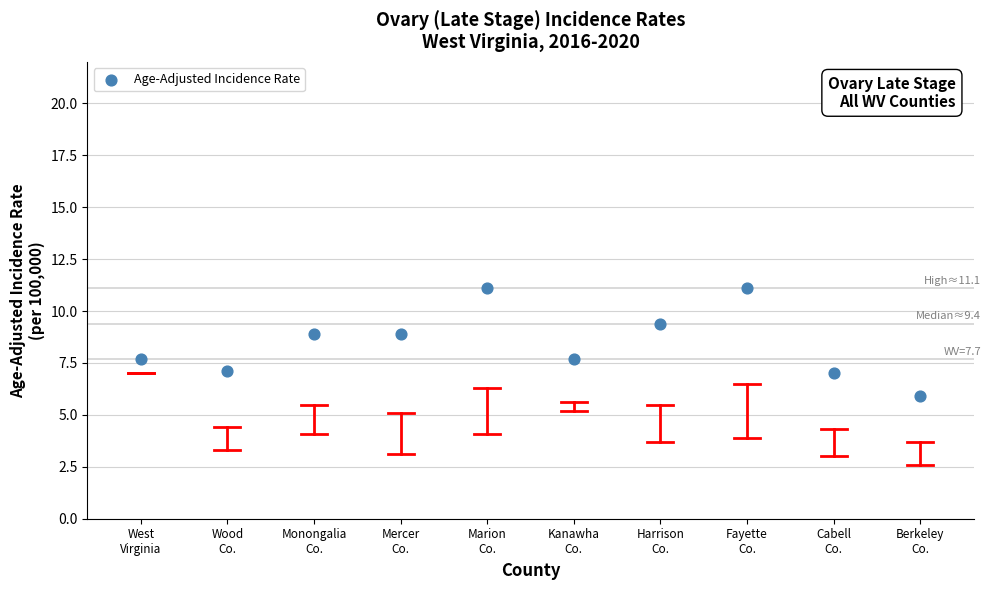

What is the average Y value?

8.5